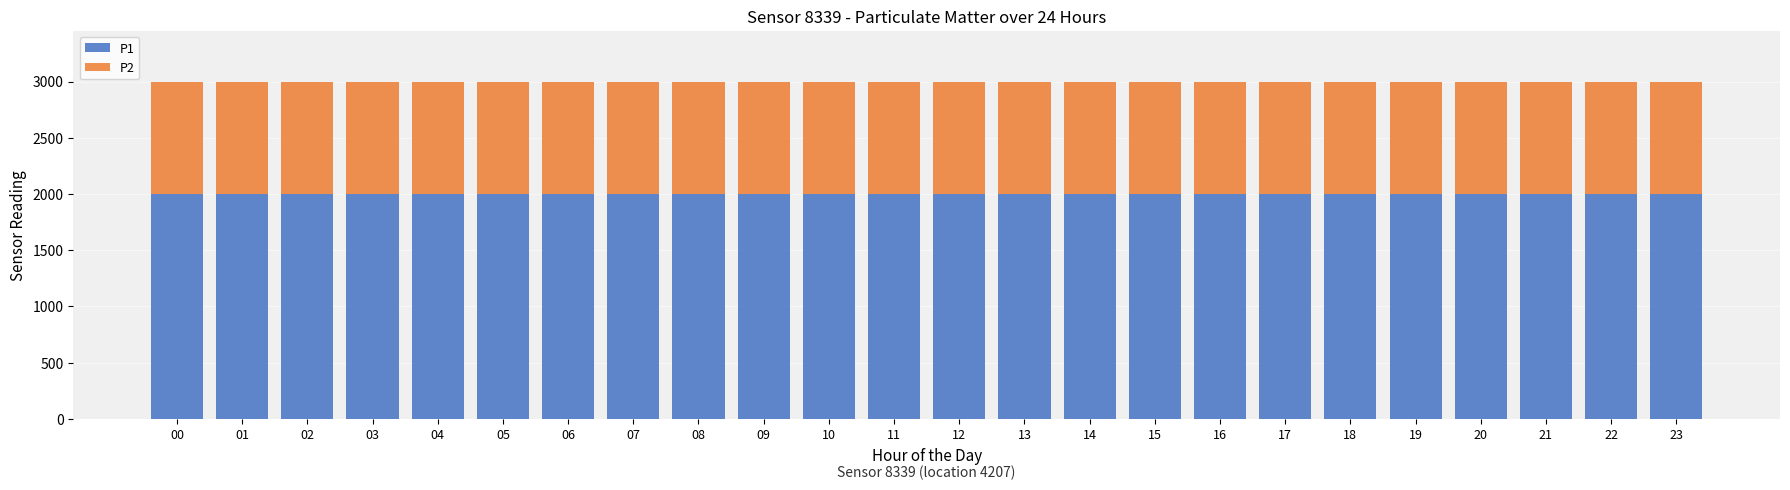

Are the bars horizontal?

No